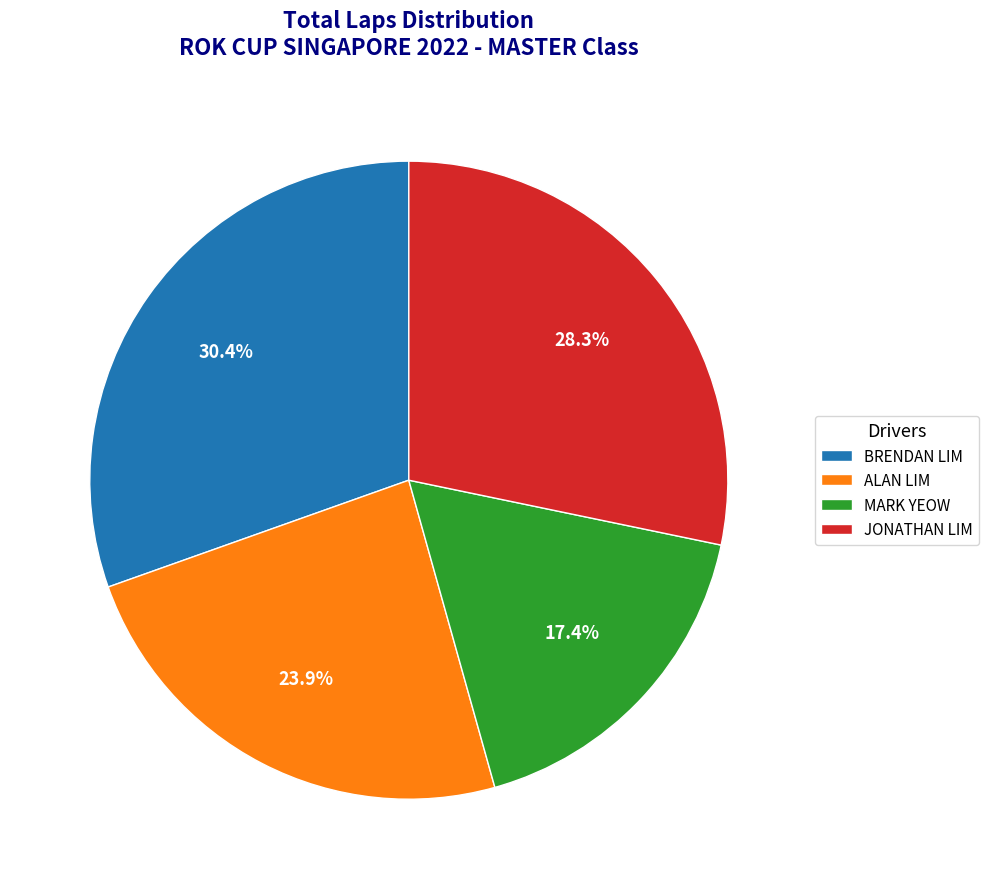

Combined, what portion of the pie is MARK YEOW and JONATHAN LIM?

45.7%